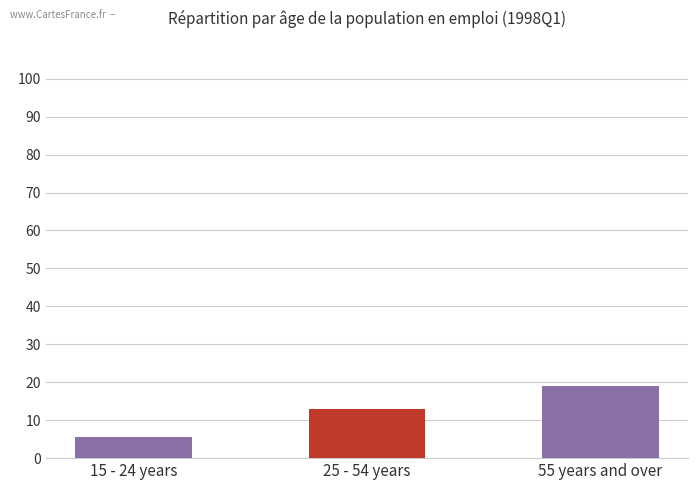

How many data points does each series have?

3